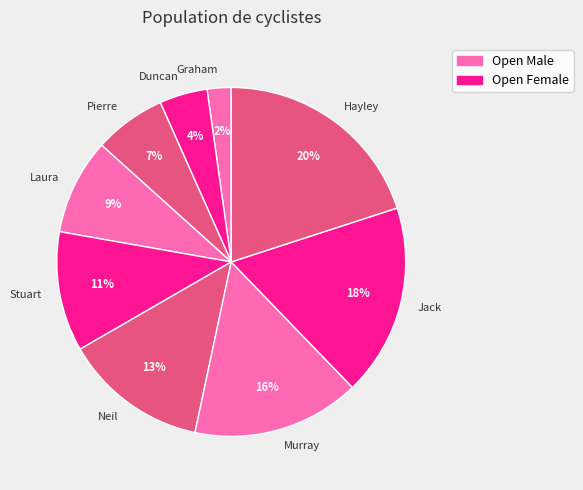

The Jack slice represents 9% of the pie. True or false?

False